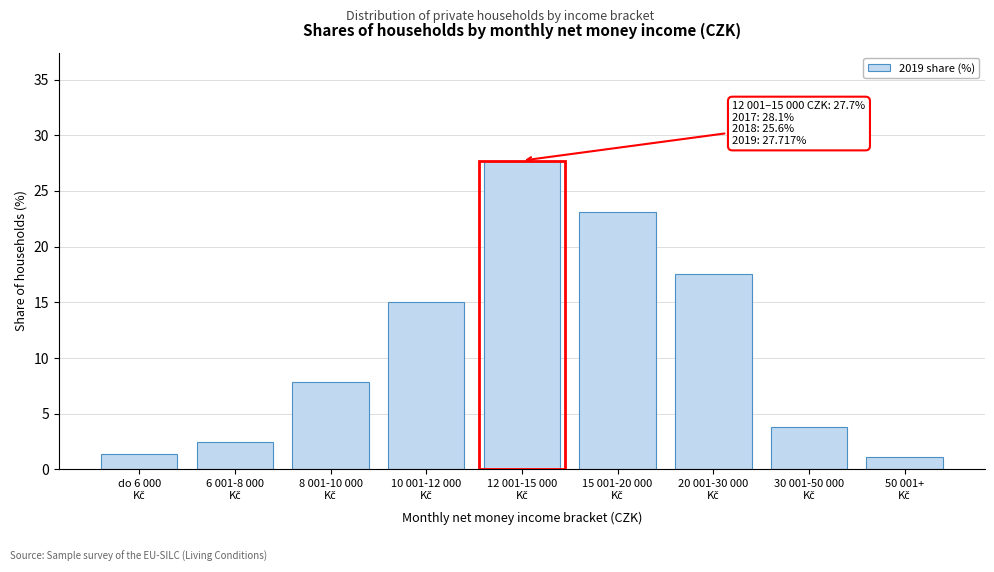

Reading left to right, what are all the values shown in this chart?

1.4	2.5	7.9	15.1	27.7	23.1	17.5	3.8	1.1